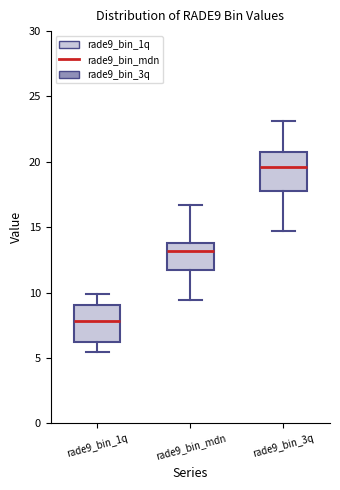

Reading left to right, read every box against the y-axis: the position of its median line, the range the box covers, and the ends of its whiskers. The values are not printed on the chart, so give them approximately, as read against the axis.

rade9_bin_1q: median 8.0, box 6.0 to 9.0, whiskers 5.5 to 10.0
rade9_bin_mdn: median 13.0, box 11.5 to 14.0, whiskers 9.5 to 16.5
rade9_bin_3q: median 19.5, box 18.0 to 20.5, whiskers 14.5 to 23.0